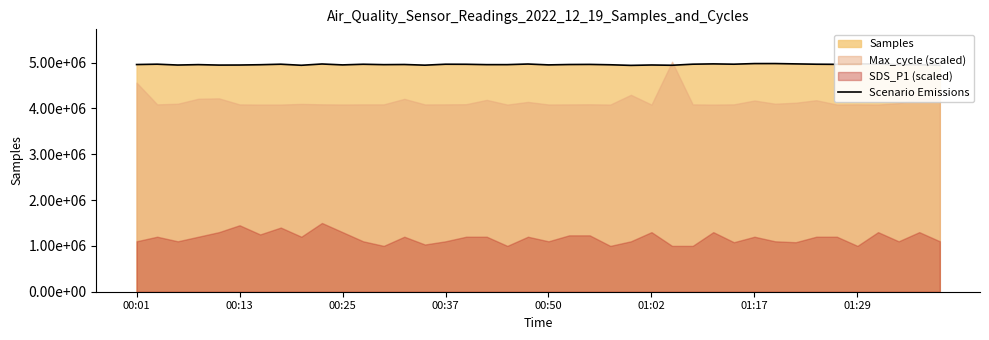

True or false: the data shows 4956979 at 21.

True